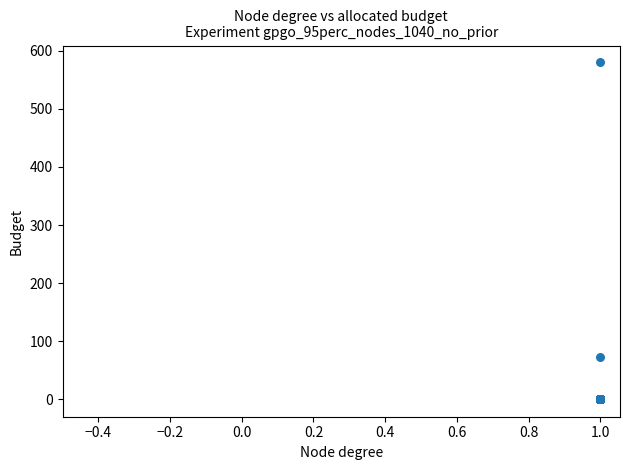

What Y value in the scatter plot is closest to 290?

72